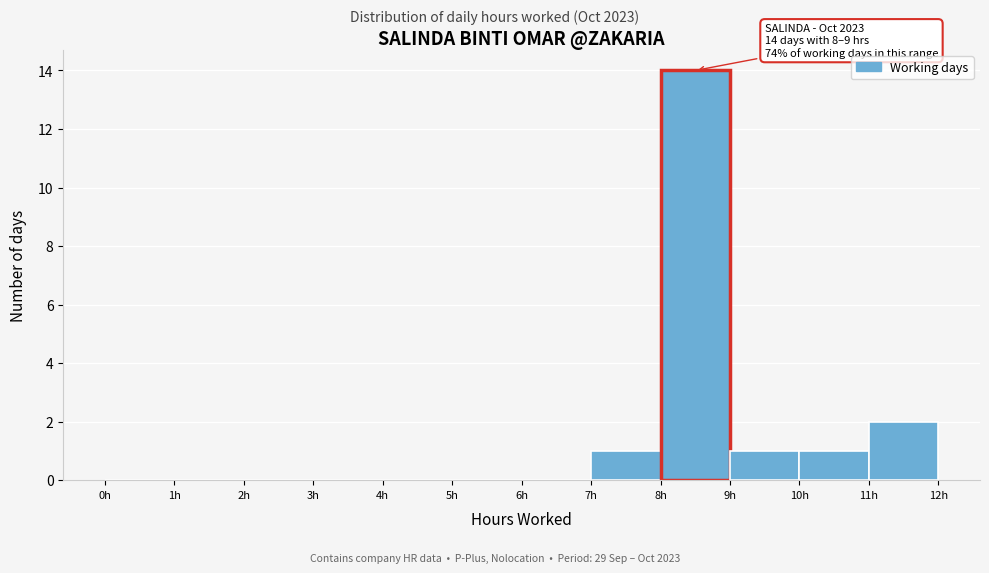

Which range on the x-axis has the tallest bar?

8 to 9